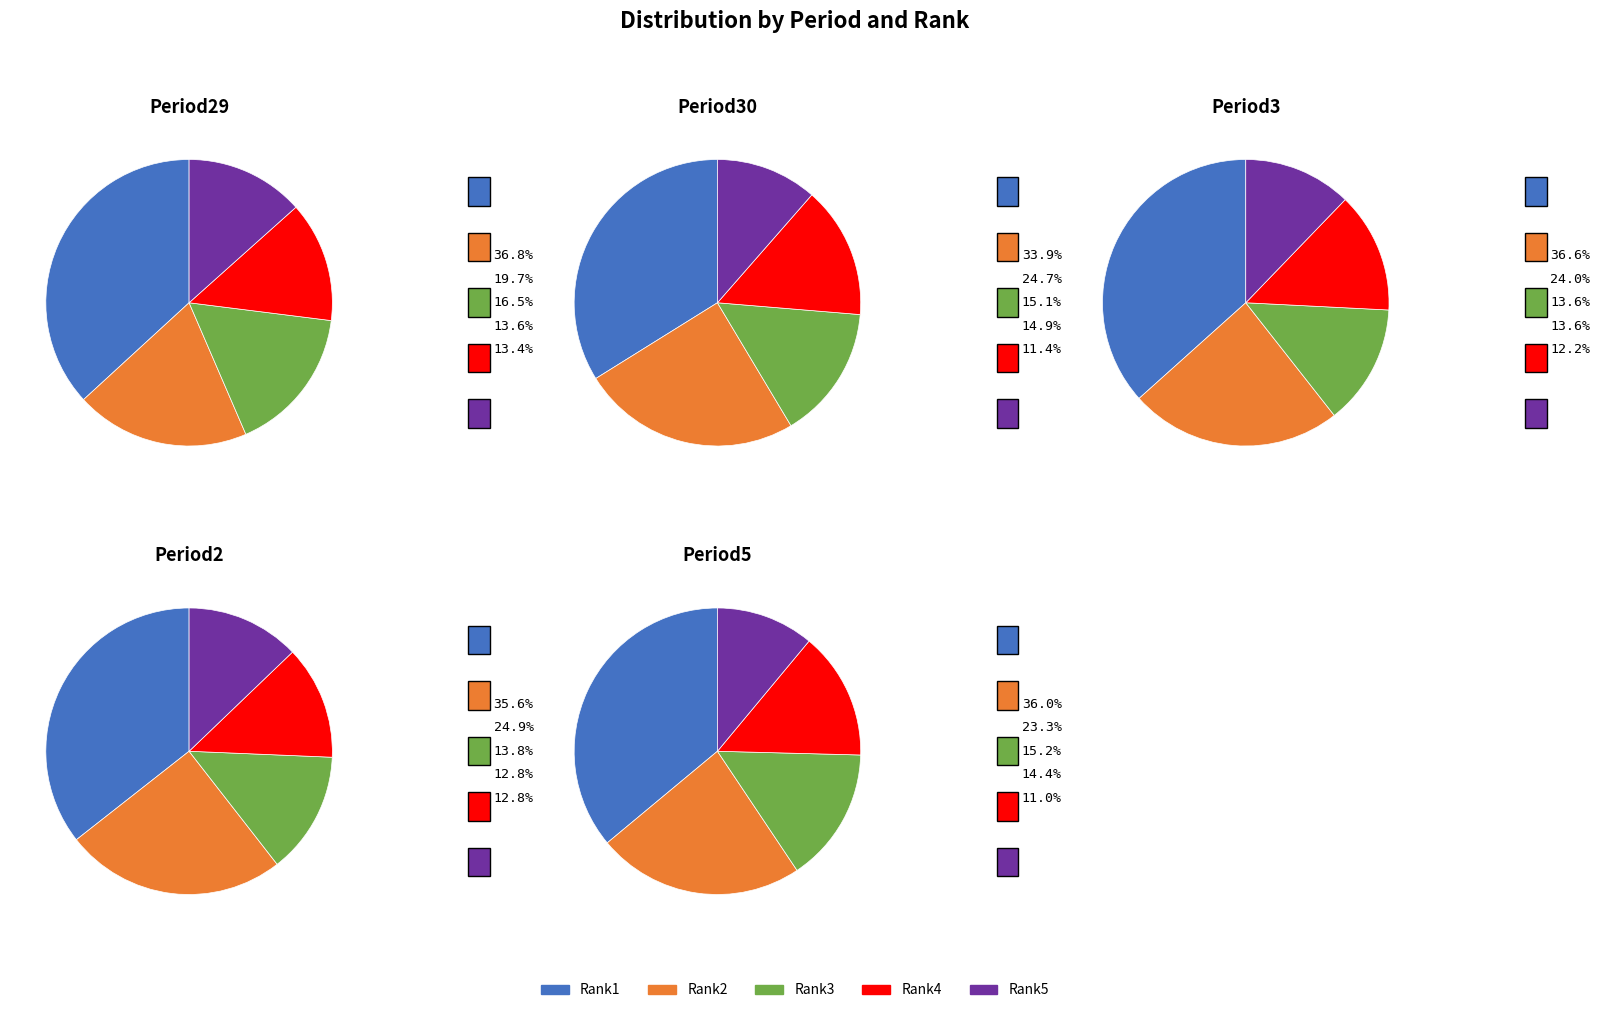

Count the number of slices in the pie.

5